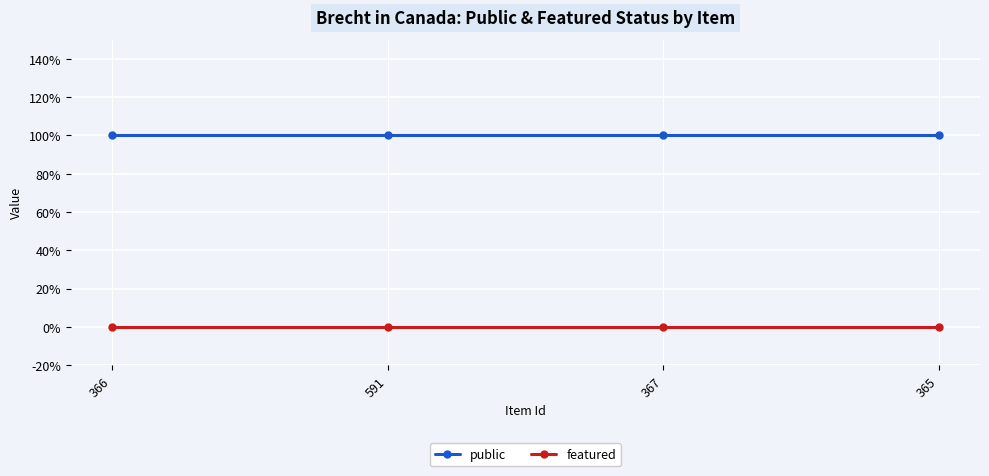

List the labels in order of public value, largest first.

366, 591, 367, 365